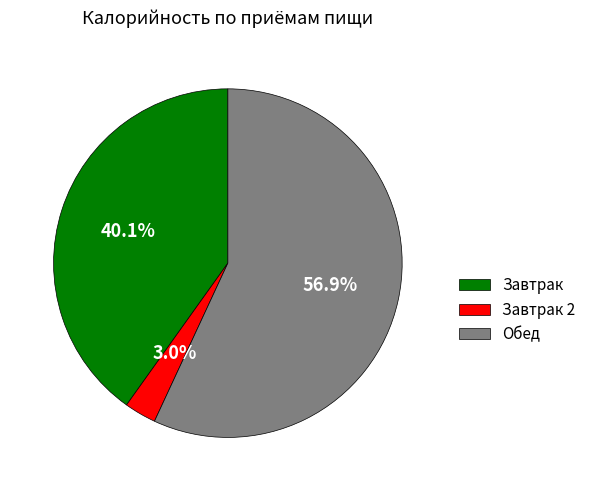

Is there any slice that represents more than half of the pie?

Yes